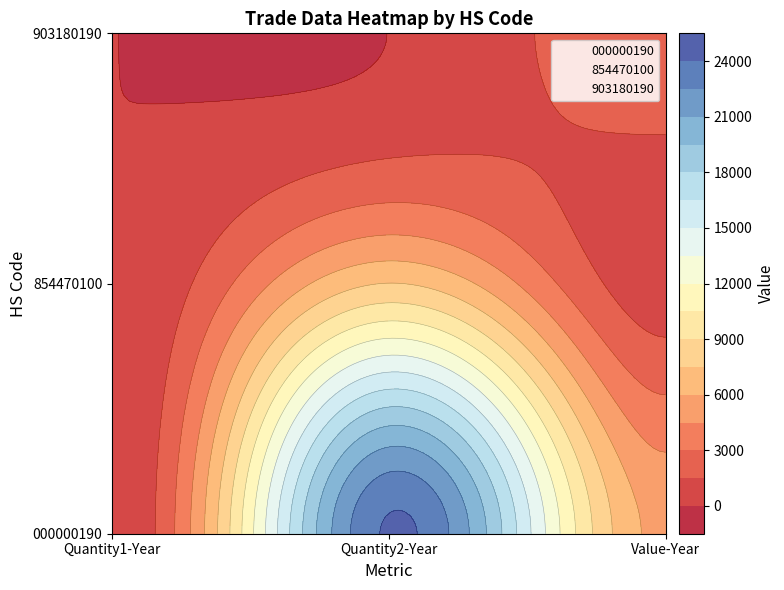

What is the spread (max minus min) of values at 1?

24195